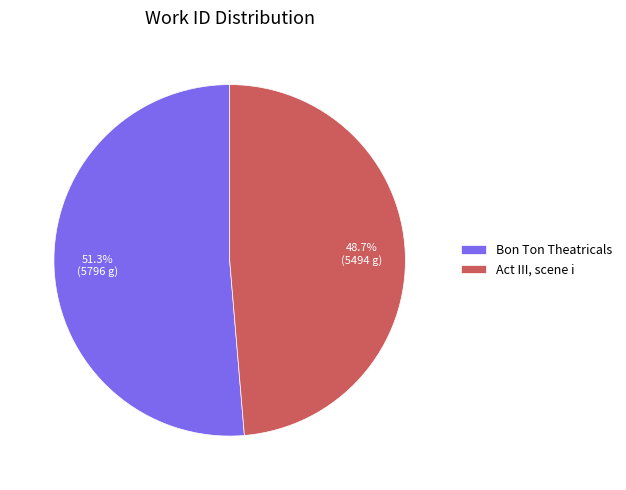

Which slice is the largest?

Bon Ton Theatricals